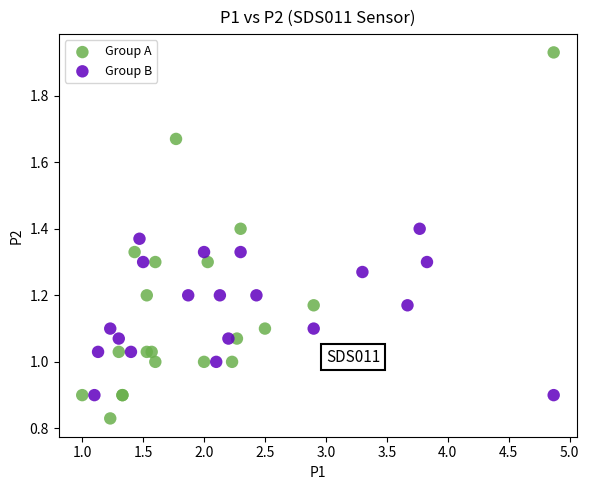

Which series reaches the maximum Y coordinate?

Group A